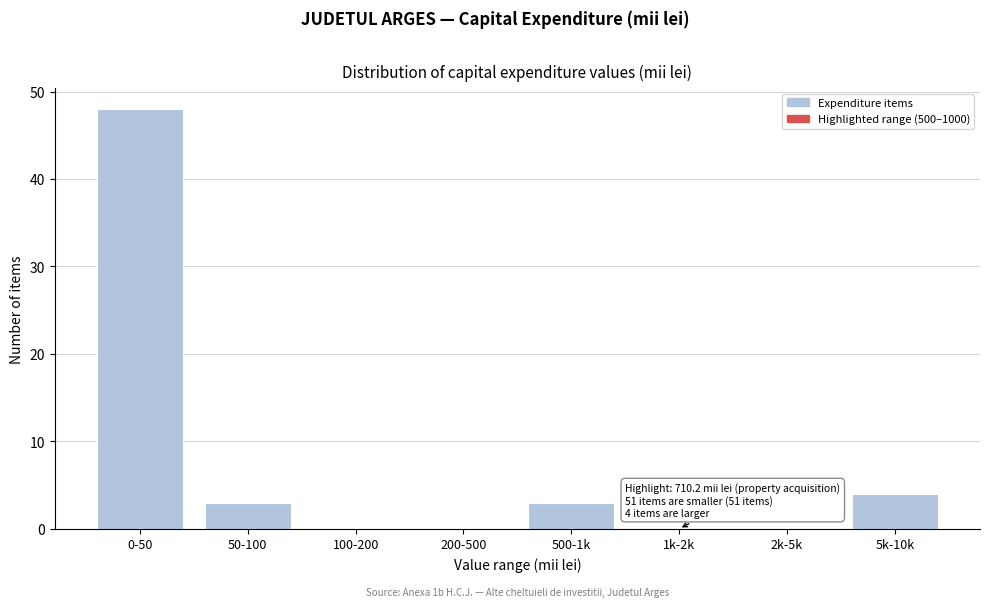

Reading left to right, transcribe all the data shown in this chart.

0-50=48	50-100=3	100-200=0	200-500=0	500-1k=3	1k-2k=0	2k-5k=0	5k-10k=4